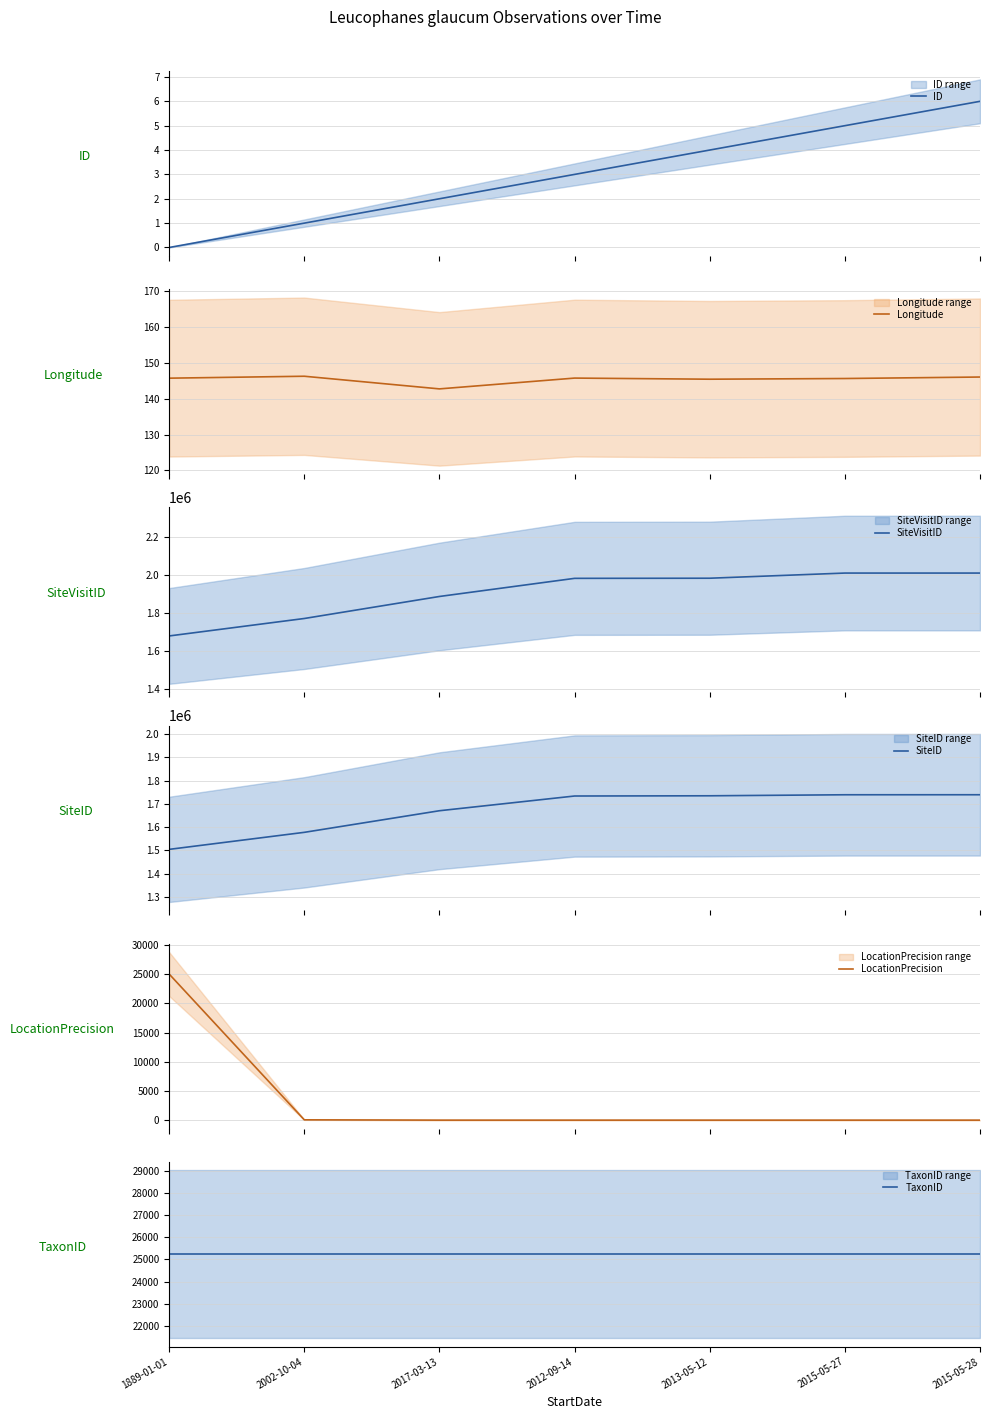

Reading left to right, extract all data points from this chart.

ID: 1889-01-01=0.0	2002-10-04=1.0	2017-03-13=2.0	2012-09-14=3.0	2013-05-12=4.0	2015-05-27=5.0	2015-05-28=6.0
Longitude: 1889-01-01=145.8	2002-10-04=146.3	2017-03-13=142.8	2012-09-14=145.8	2013-05-12=145.5	2015-05-27=145.7	2015-05-28=146.1
SiteVisitID: 1889-01-01=1677599.0	2002-10-04=1769333.0	2017-03-13=1885062.0	2012-09-14=1980291.0	2013-05-12=1980964.0	2015-05-27=2008081.0	2015-05-28=2008082.0
SiteID: 1889-01-01=1504792.0	2002-10-04=1577837.0	2017-03-13=1670487.0	2012-09-14=1733632.0	2013-05-12=1734596.0	2015-05-27=1738981.0	2015-05-28=1739068.0
LocationPrecision: 1889-01-01=25000.0	2002-10-04=100.0	2017-03-13=50.0	2012-09-14=50.0	2013-05-12=50.0	2015-05-27=50.0	2015-05-28=50.0
TaxonID: 1889-01-01=25234.0	2002-10-04=25234.0	2017-03-13=25234.0	2012-09-14=25234.0	2013-05-12=25234.0	2015-05-27=25234.0	2015-05-28=25234.0